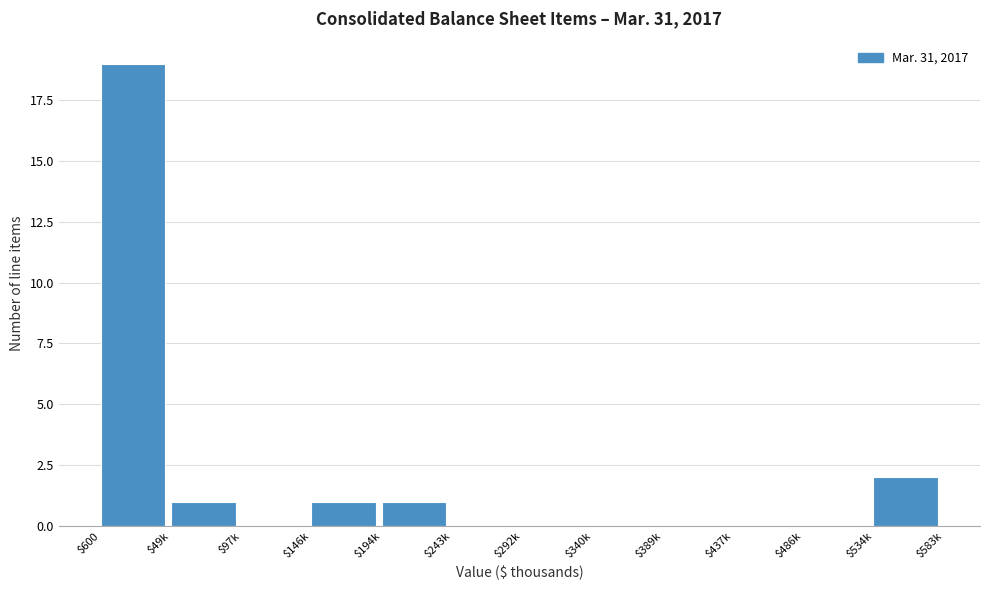

What is the sum of all values?

24